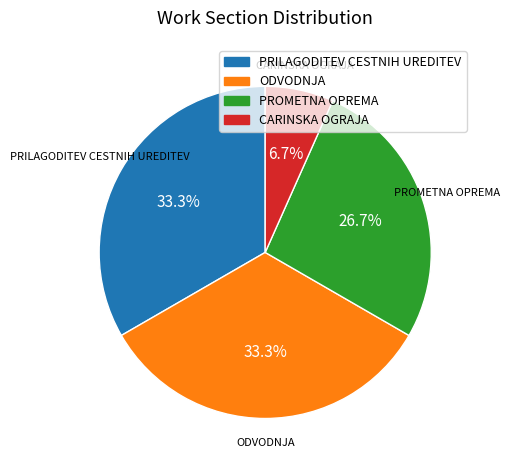

Approximately how many times larger is the value at PROMETNA OPREMA compared to ODVODNJA?

0.8